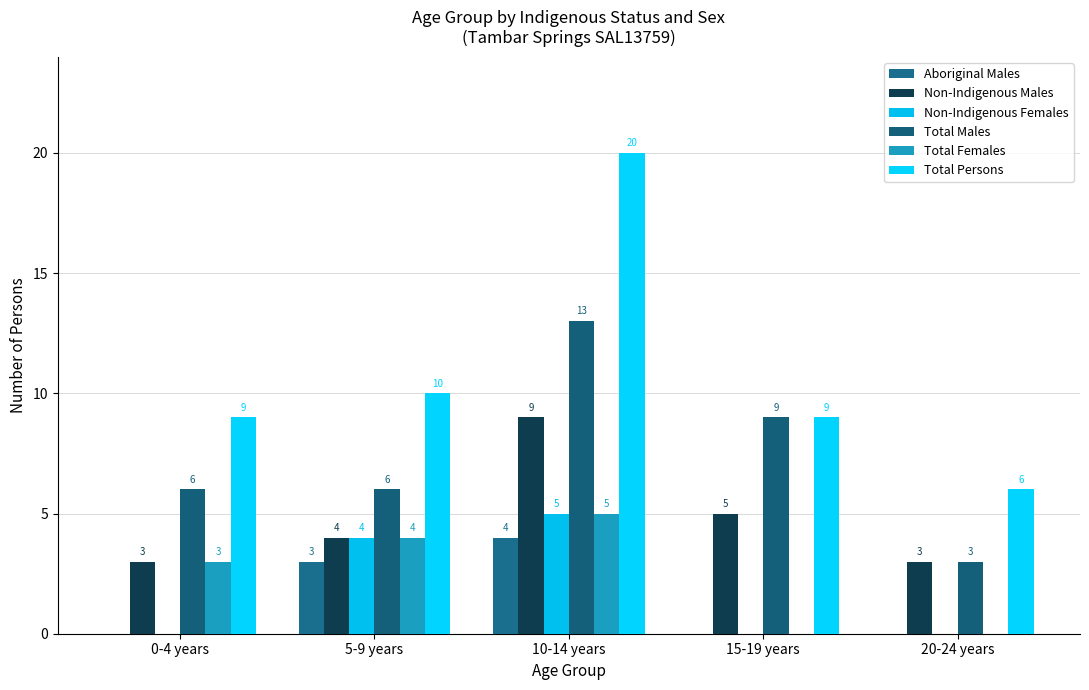

Are the bars grouped side by side (vs. stacked)?

Yes